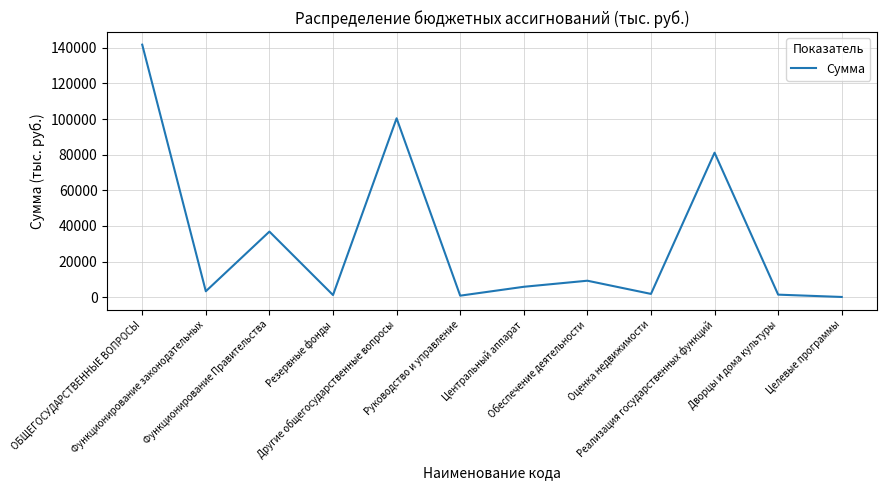

What is the greatest value displayed?

141728.6